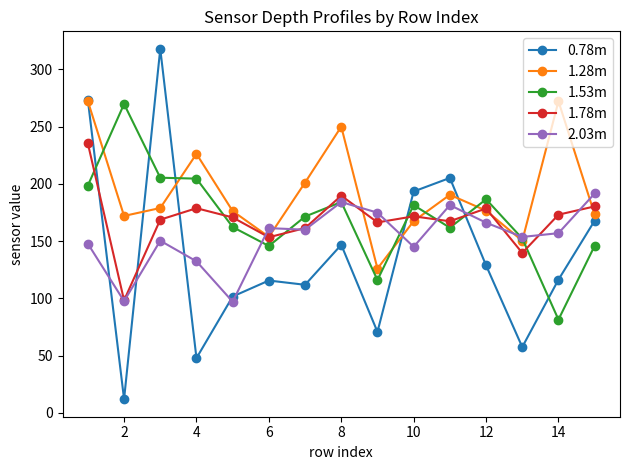

What is the difference between the maximum and second lowest values in the 2.03m series?

94.0